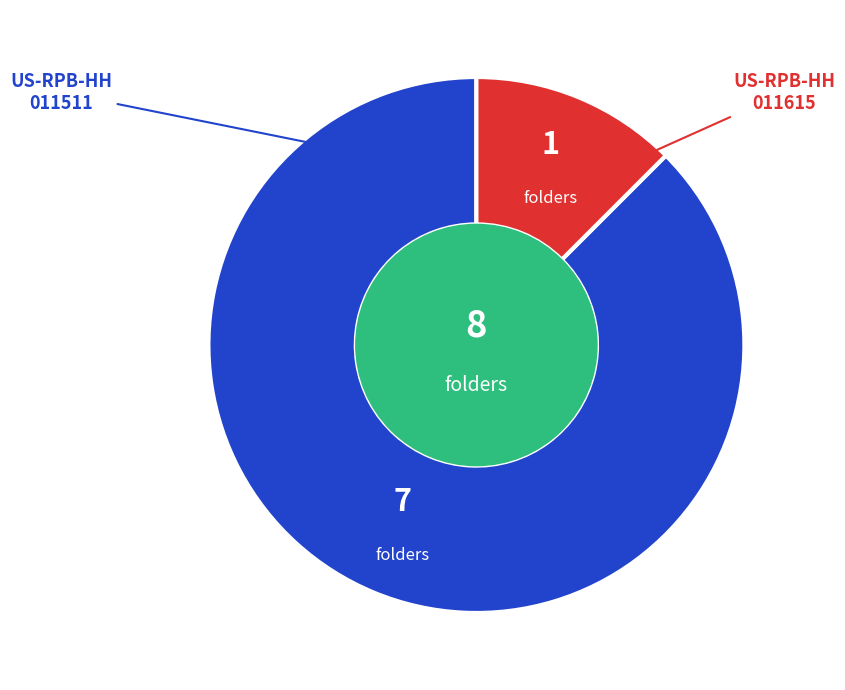

How many segments does this pie chart have?

2